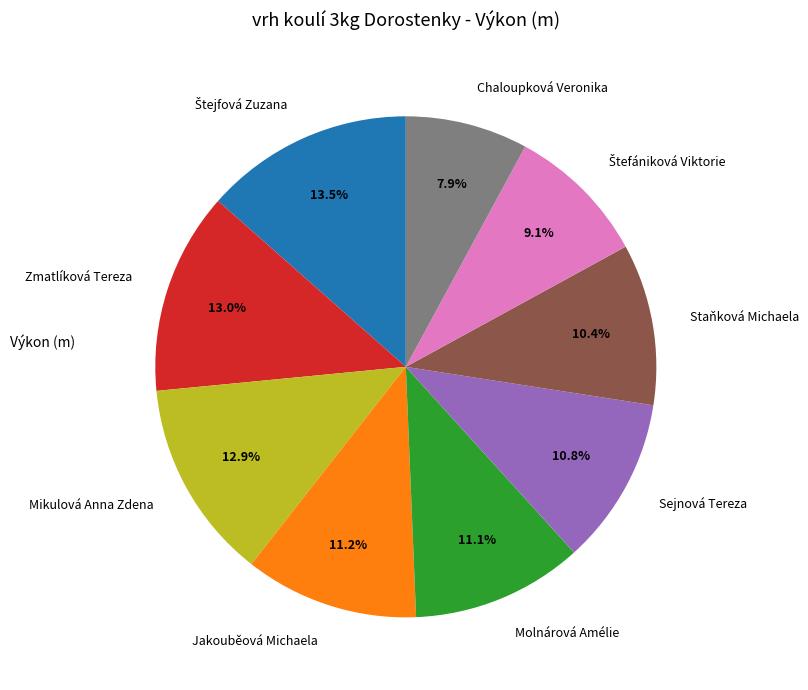

What is the ratio of the value at Jakouběová Michaela to the value at Chaloupková Veronika?

1.4